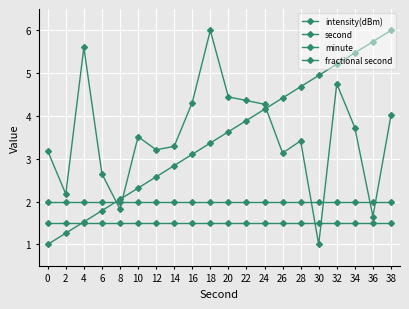

Reading left to right, list all the values displayed in this chart.

intensity(dBm): 3.2	2.2	5.6	2.6	1.8	3.5	3.2	3.3	4.3	6.0	4.4	4.4	4.3	3.1	3.4	1.0	4.8	3.7	1.7	4.0
second: 1.0	1.3	1.5	1.8	2.1	2.3	2.6	2.8	3.1	3.4	3.6	3.9	4.2	4.4	4.7	4.9	5.2	5.5	5.7	6.0
minute: 2.0	2.0	2.0	2.0	2.0	2.0	2.0	2.0	2.0	2.0	2.0	2.0	2.0	2.0	2.0	2.0	2.0	2.0	2.0	2.0
fractional second: 1.5	1.5	1.5	1.5	1.5	1.5	1.5	1.5	1.5	1.5	1.5	1.5	1.5	1.5	1.5	1.5	1.5	1.5	1.5	1.5